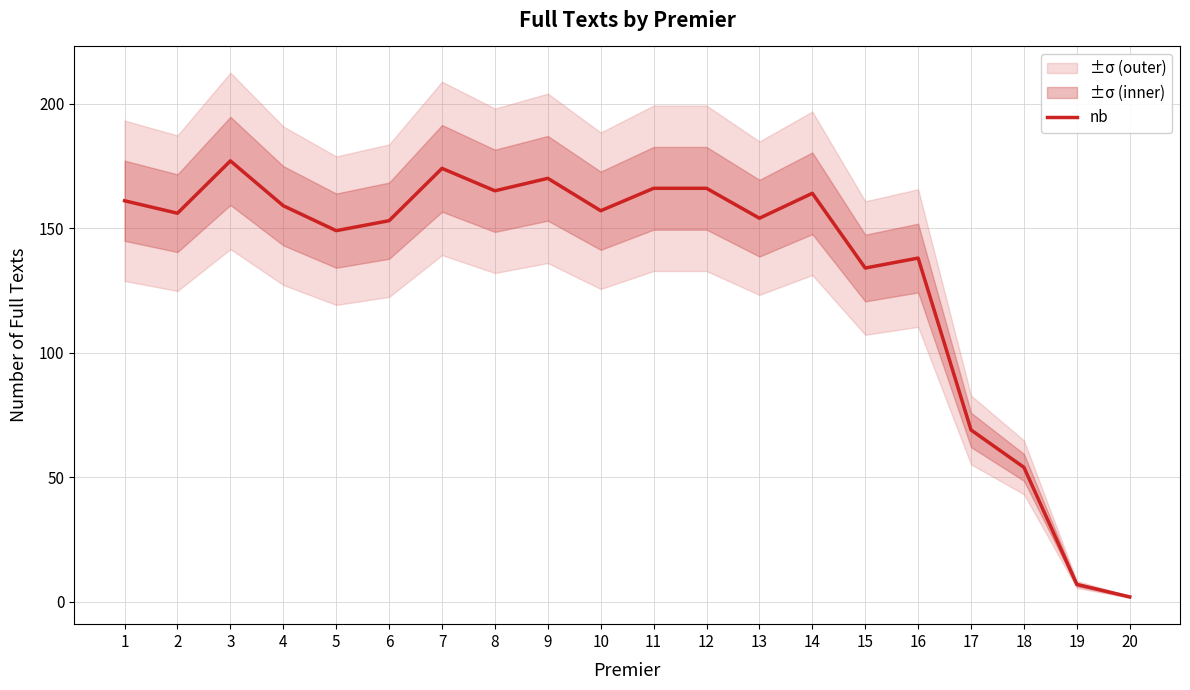

At which label is the value closest to 89?

17